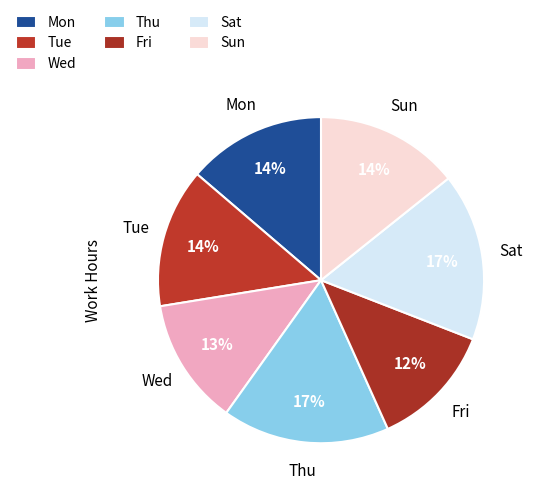

How many segments does this pie chart have?

7